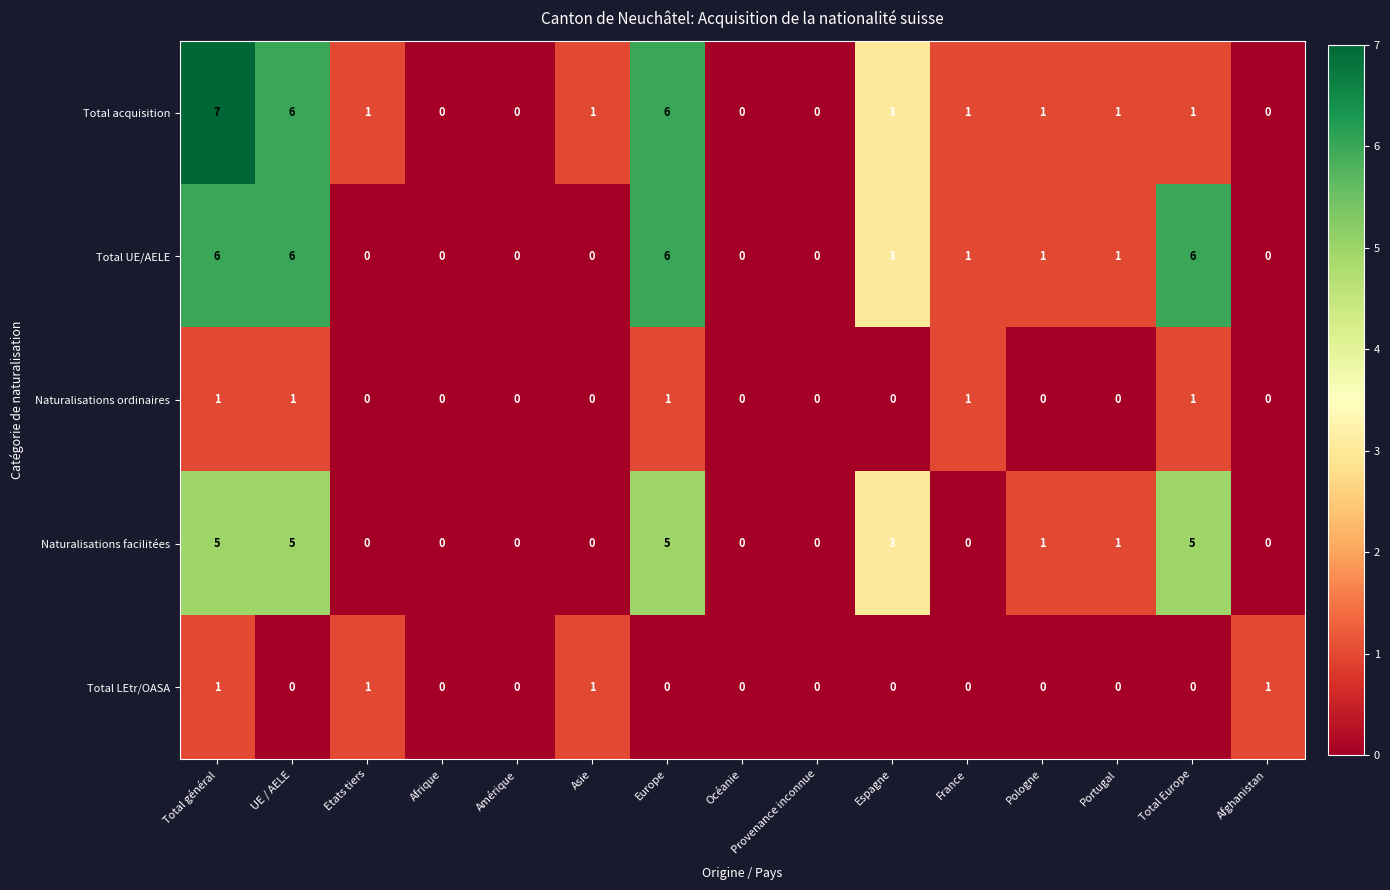

Which series has the largest range (max minus min)?

Total acquisition